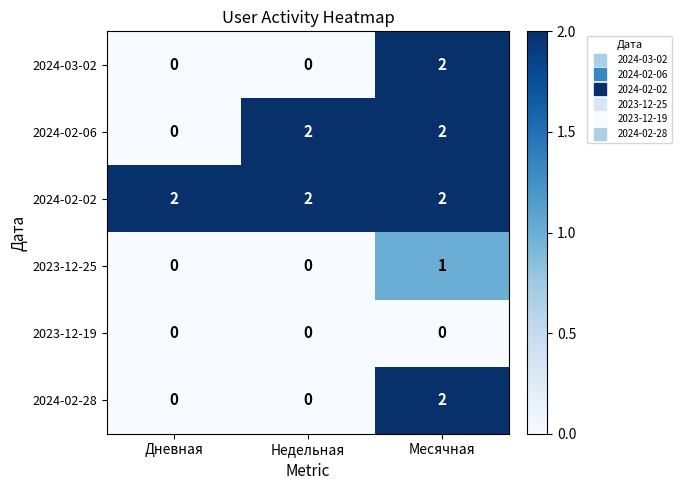

Which category has the highest value in the 2024-02-28 series?

Месячная